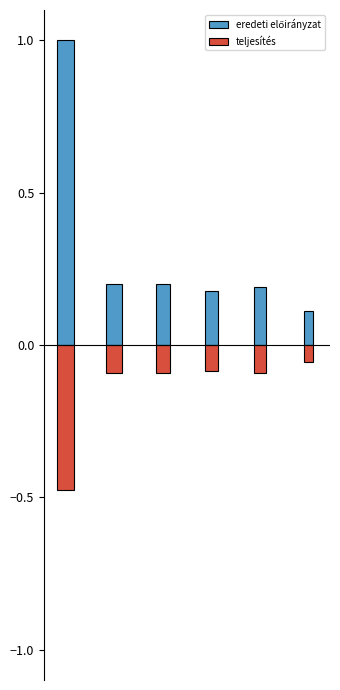

What is the difference between the maximum and minimum values in the eredeti előirányzat series?

0.9